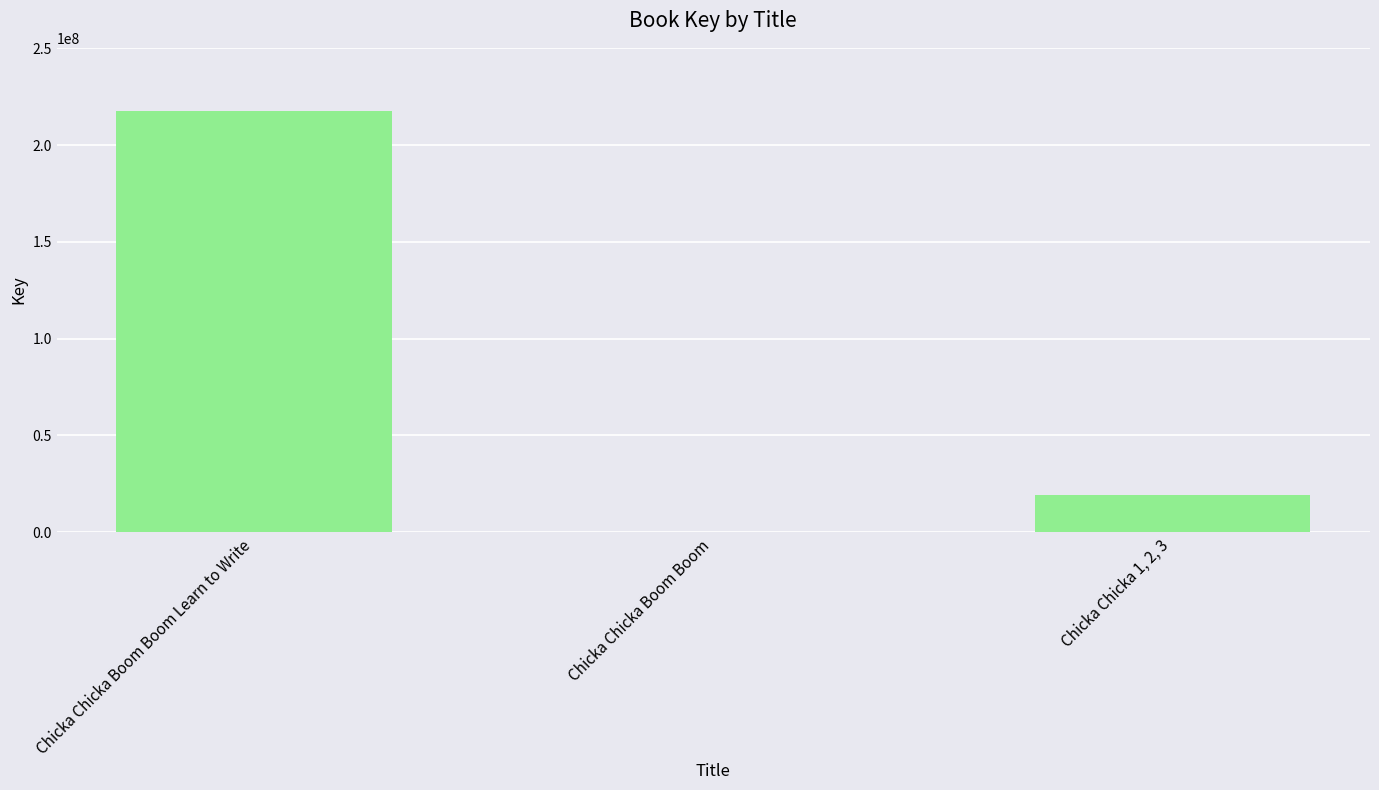

Count the number of categories in the chart.

3